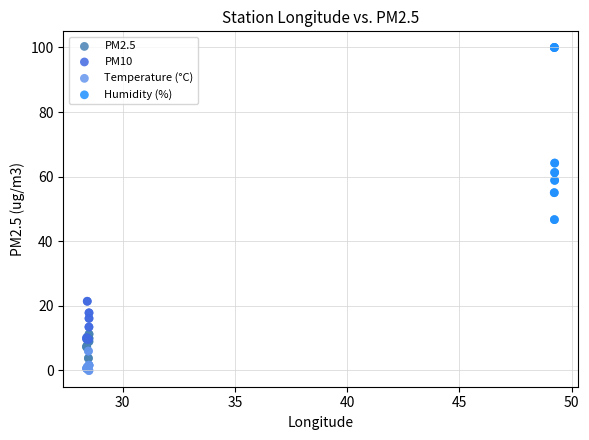

Which series reaches the maximum Y coordinate?

Humidity (%)